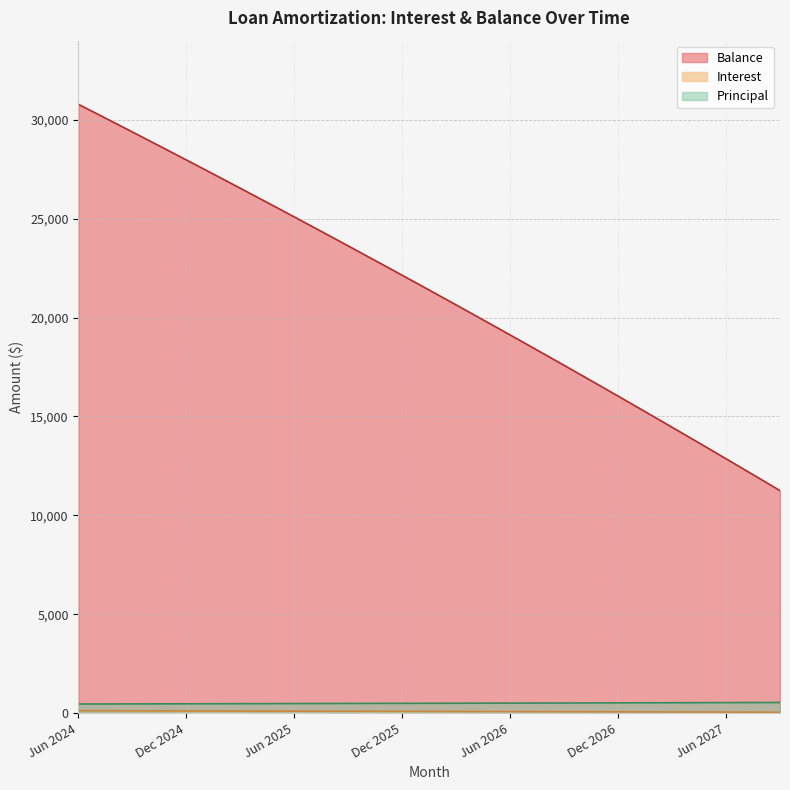

Rank the series at Apr 2025 from highest to lowest value.

Balance, Principal, Interest